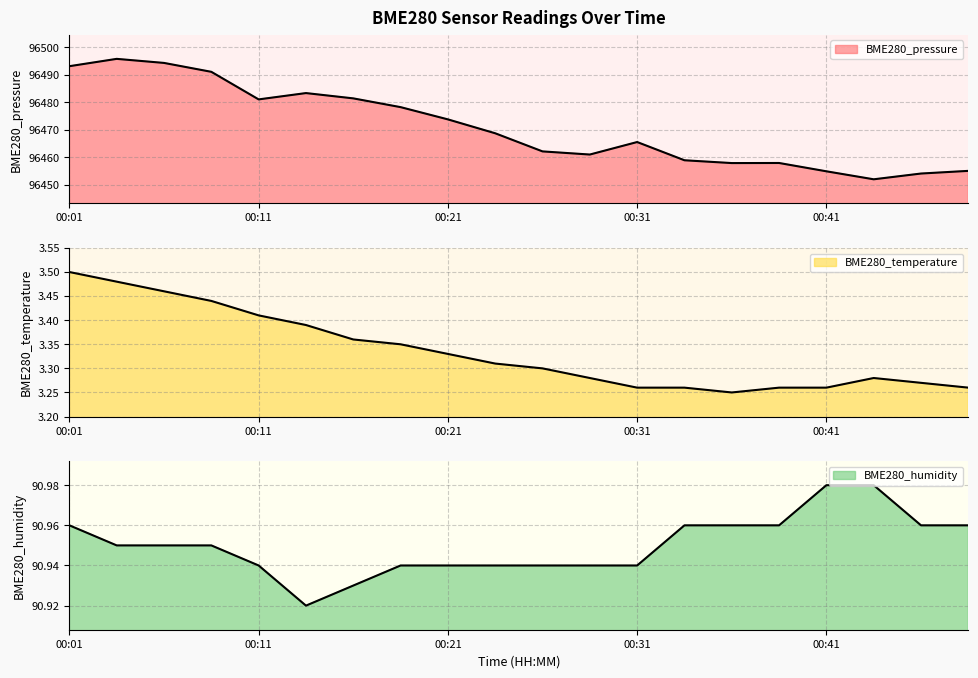

Reading right to left, transcribe all the data shown in this chart.

BME280_pressure: 96455.0	96454.1	96451.9	96454.9	96457.9	96457.9	96458.9	96465.5	96461.0	96462.1	96468.7	96473.8	96478.2	96481.4	96483.4	96481.1	96491.1	96494.3	96495.8	96493.1
BME280_temperature: 3.3	3.3	3.3	3.3	3.3	3.2	3.3	3.3	3.3	3.3	3.3	3.3	3.4	3.4	3.4	3.4	3.4	3.5	3.5	3.5
BME280_humidity: 91.0	91.0	91.0	91.0	91.0	91.0	91.0	90.9	90.9	90.9	90.9	90.9	90.9	90.9	90.9	90.9	91.0	91.0	91.0	91.0